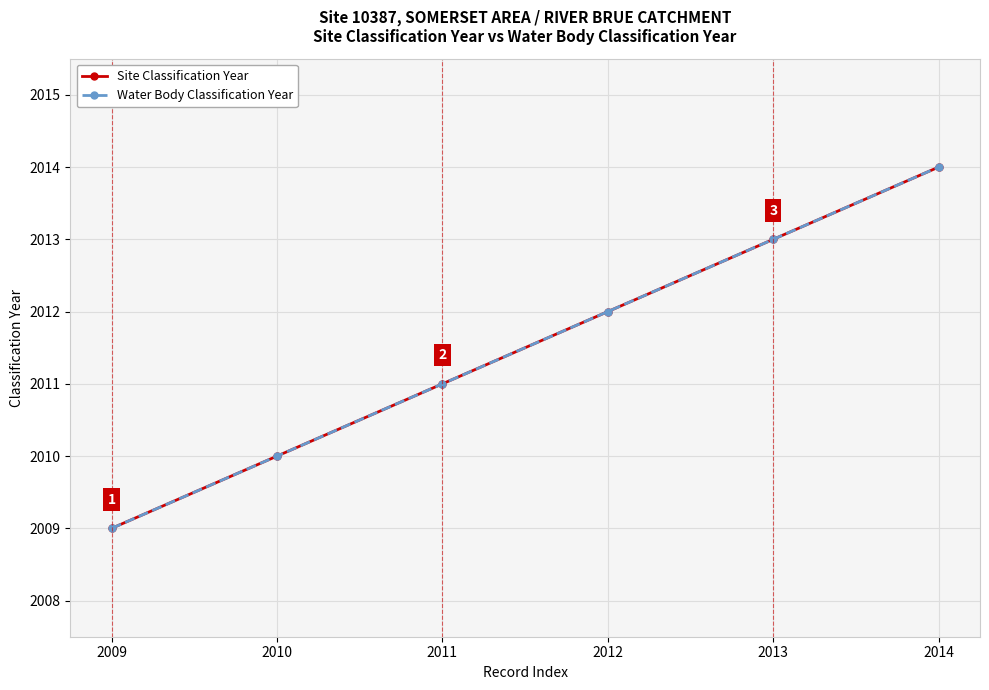

What is the value of the Site Classification Year point at the 6th from the left?

2014